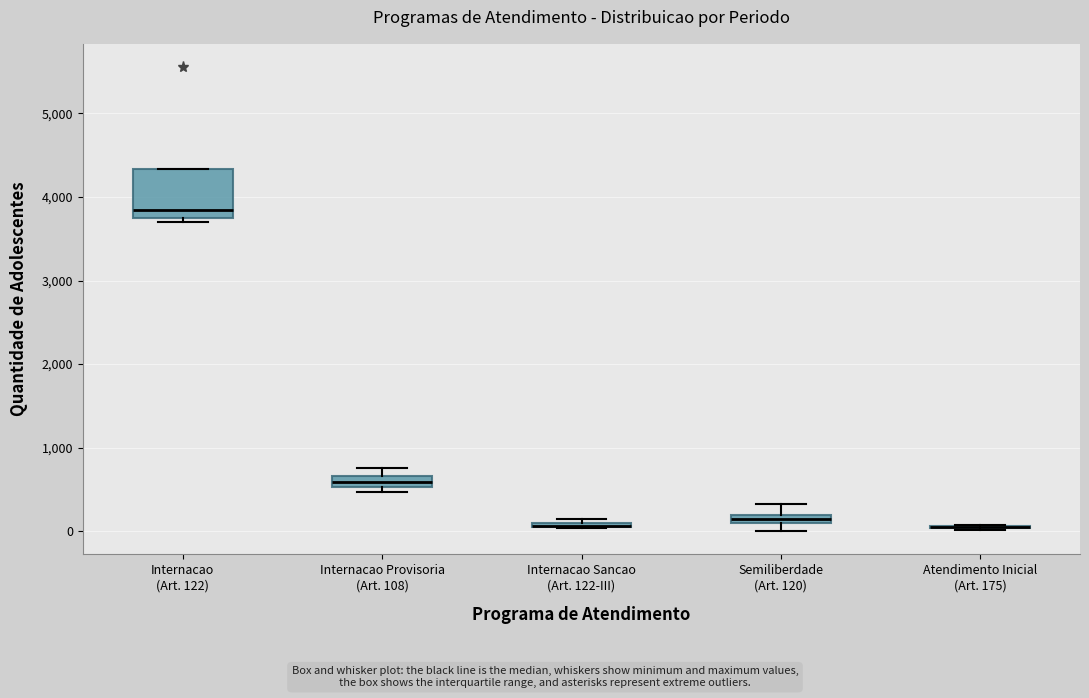

Comparing the boxes themselves (not the whiskers), which one is the tallest?

Internacao (Art. 122)